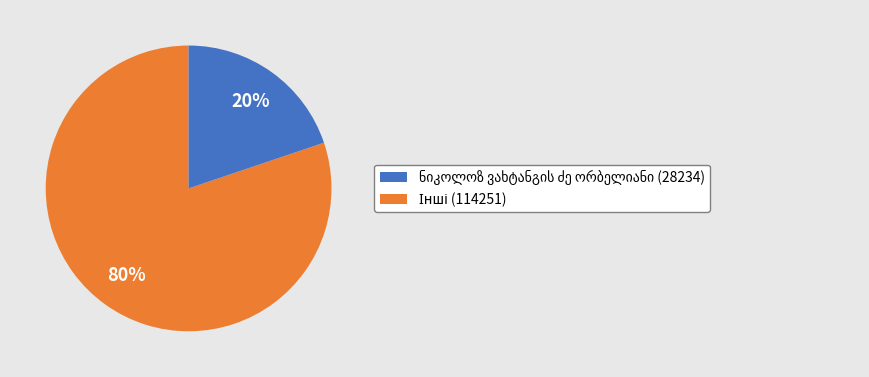

Is there any slice that represents more than half of the pie?

Yes